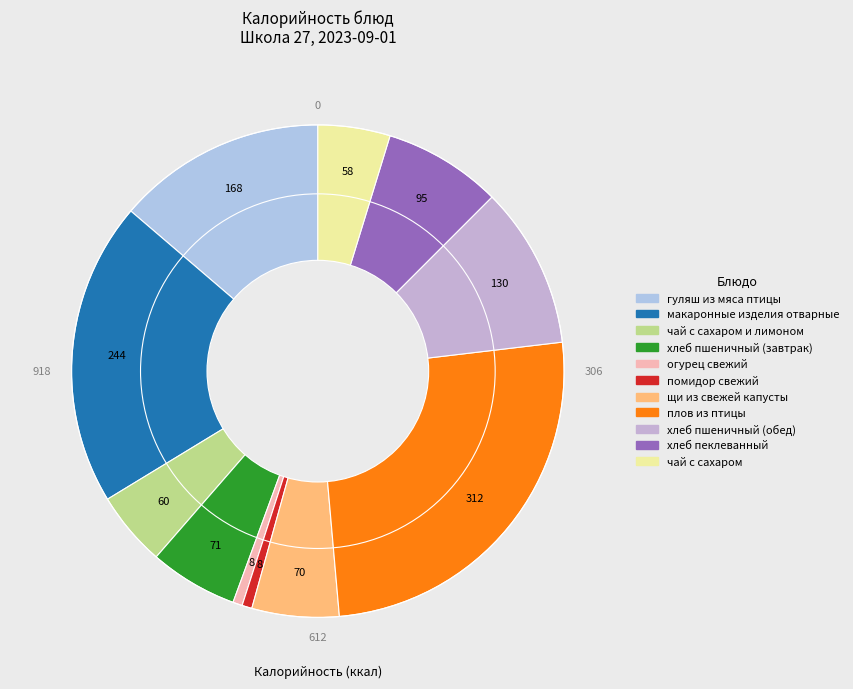

Rank the categories by value from lowest to highest.

огурец свежий, помидор свежий, чай с сахаром, чай с сахаром и лимоном, щи из свежей капусты, хлеб пшеничный (завтрак), хлеб пеклеванный, хлеб пшеничный (обед), гуляш из мяса птицы, макаронные изделия отварные, плов из птицы